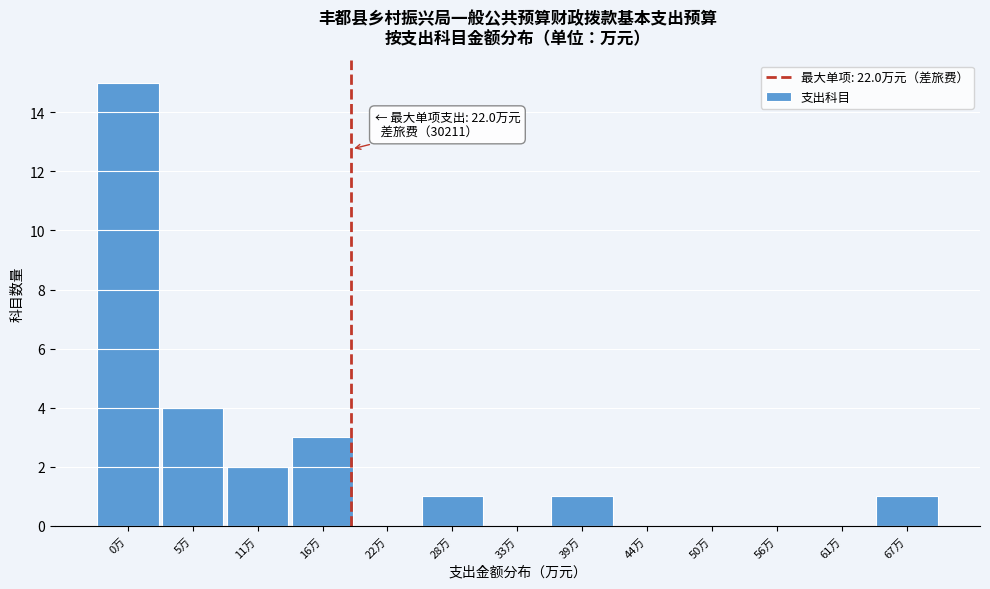

Reading left to right, list all the values displayed in this chart.

0万=15	5万=4	11万=2	16万=3	22万=0	28万=1	33万=0	39万=1	44万=0	50万=0	56万=0	61万=0	67万=1